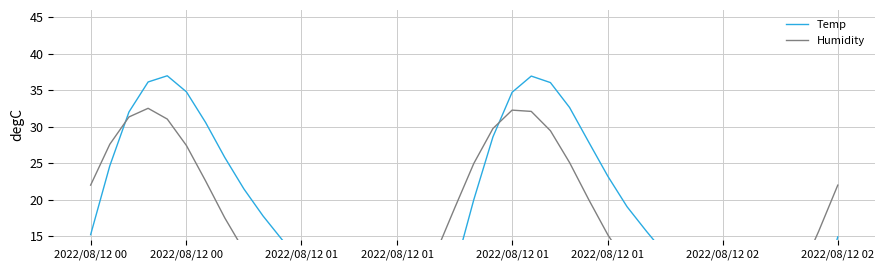

Between 18 and 38, which series saw the biggest shift?

Temp